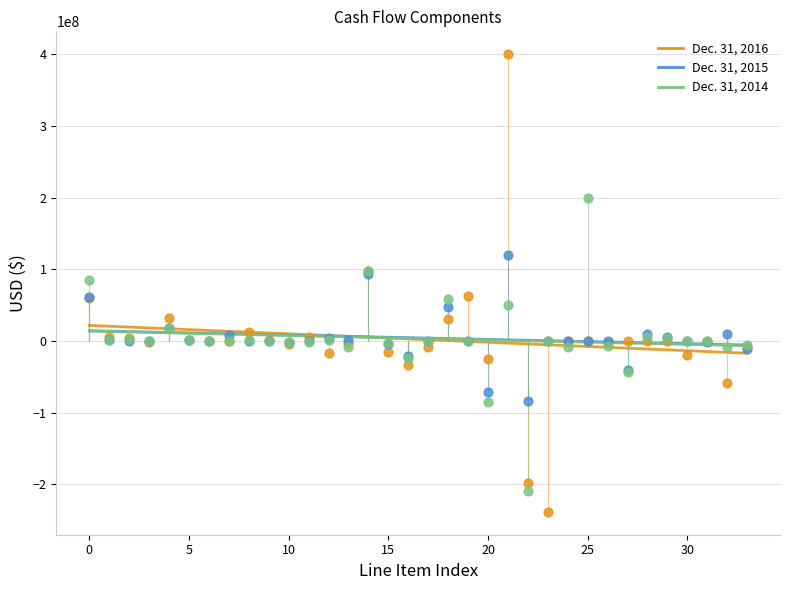

Which series contains the lowest Y value?

Dec. 31, 2016